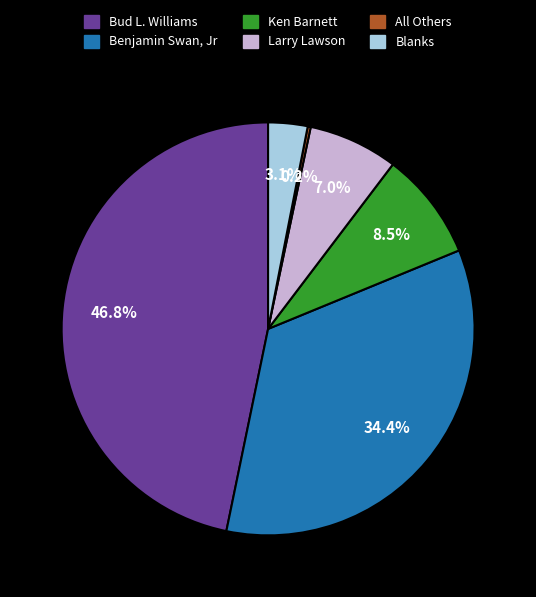

What percentage is NOT represented by Bud L. Williams?

53.2%